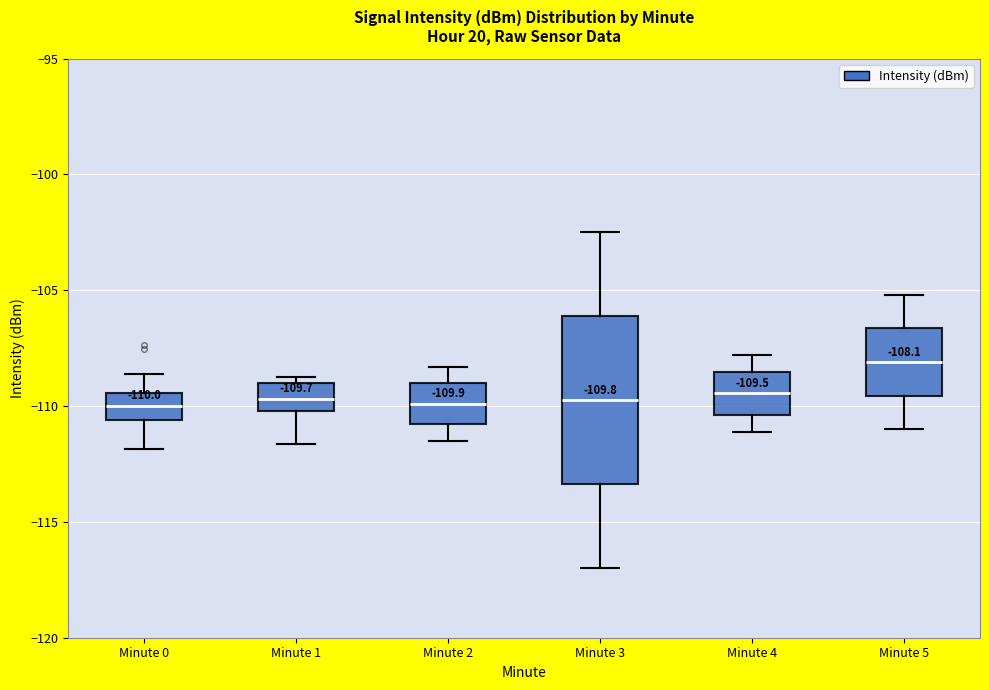

Which box has the highest median line?

Minute 5